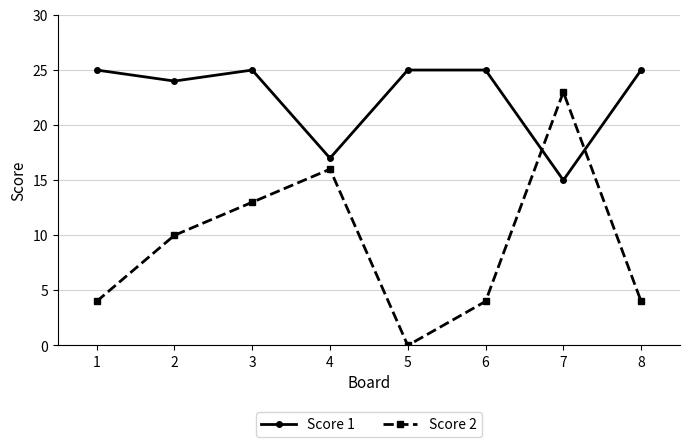

True or false: Score 2 has more than 2 interior local peaks.

False